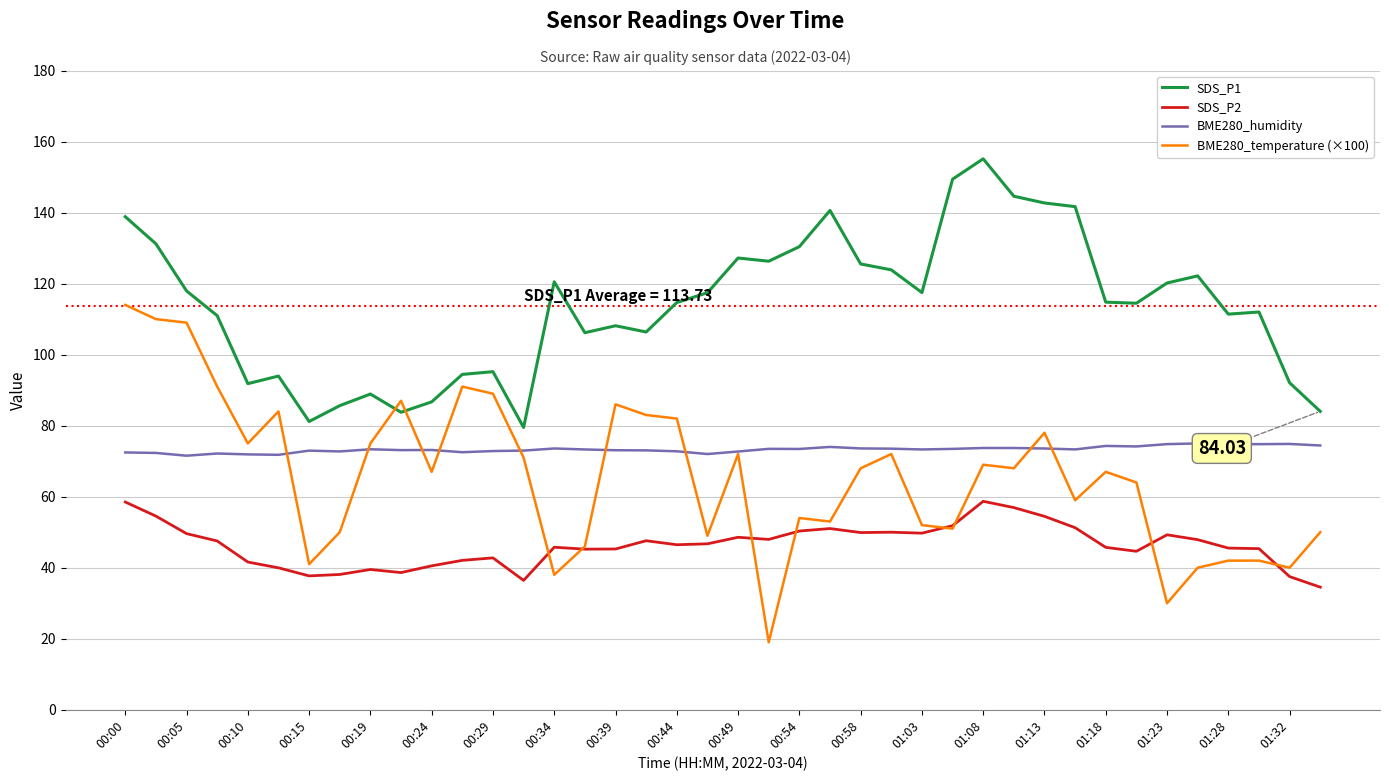

True or false: SDS_P1 and SDS_P2 intersect in this chart.

False